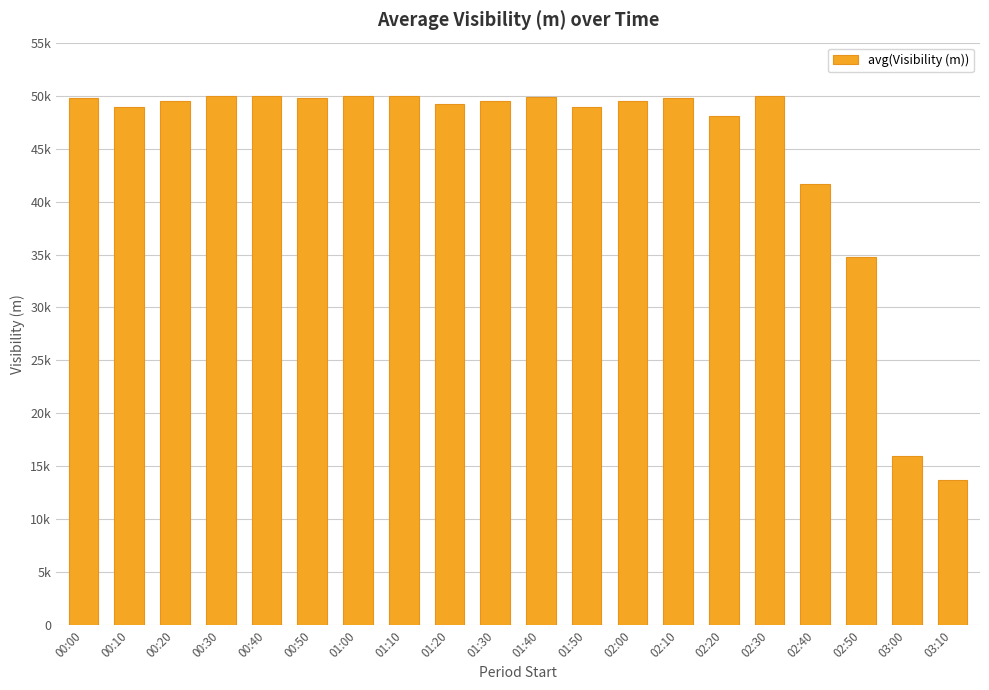

Which category has the lowest value across all series?

03:10